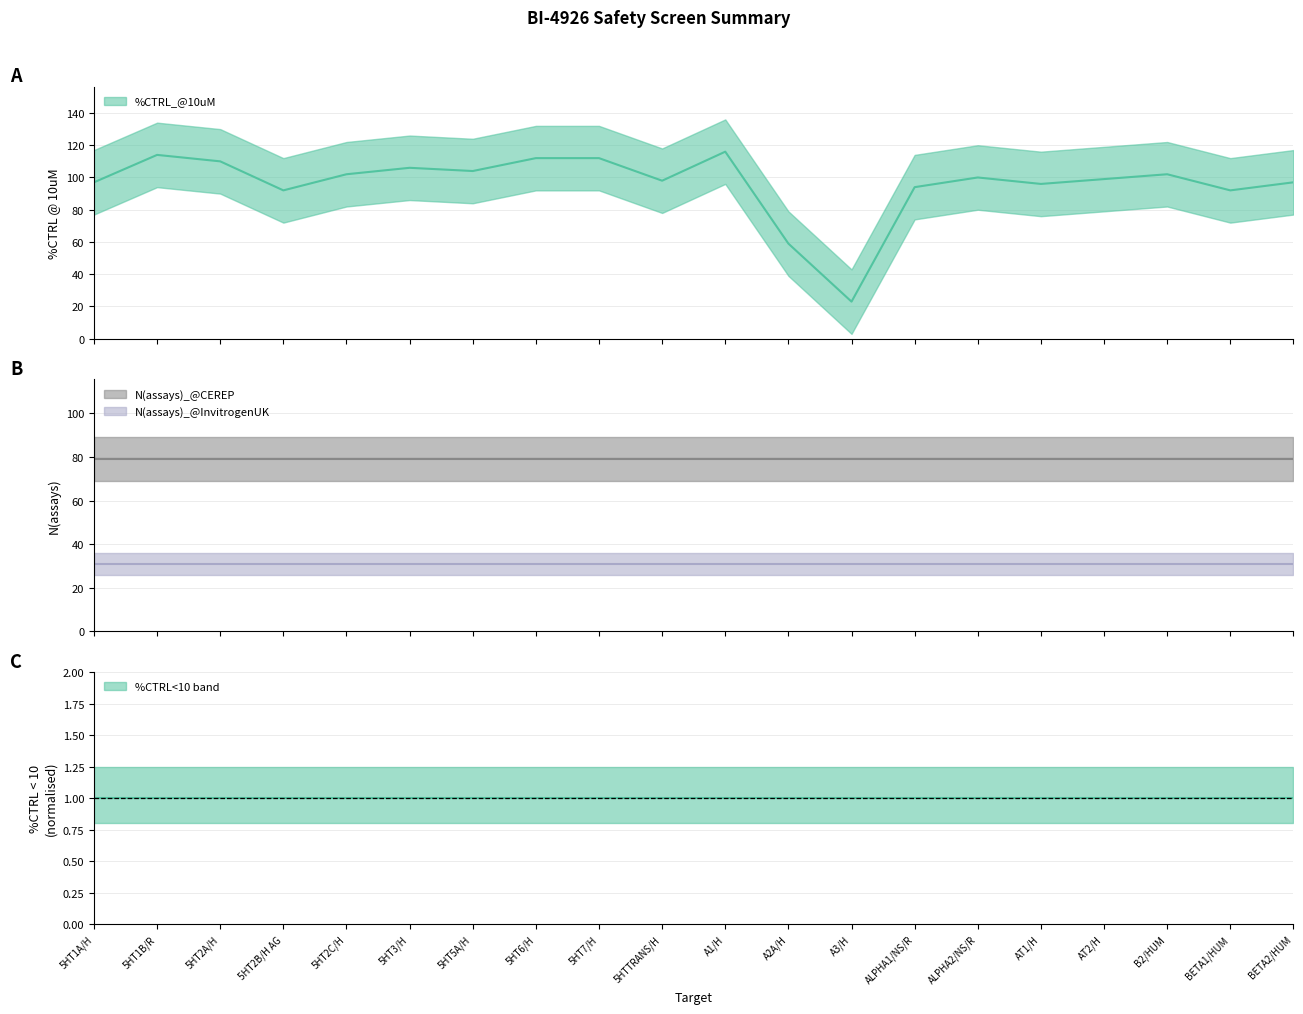

What is the label of the 12th point from the right?

5HT7/H